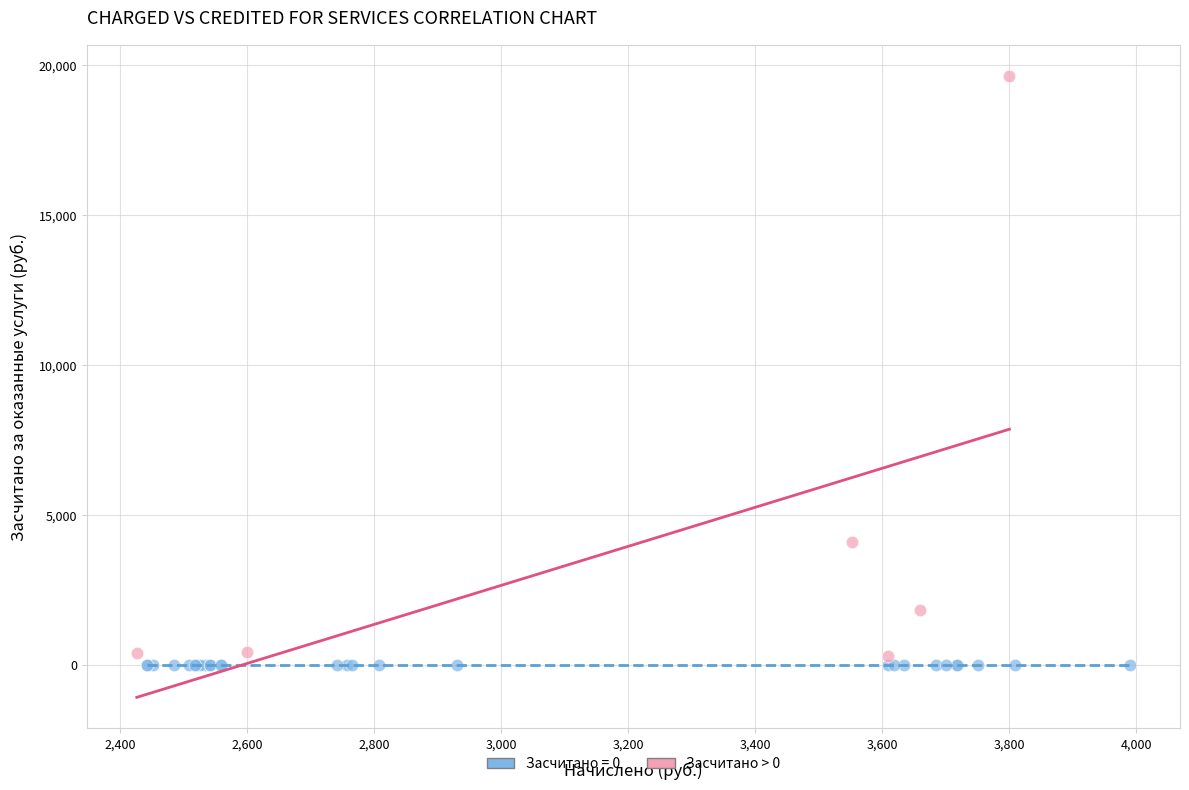

Which series reaches the maximum Y coordinate?

Засчитано > 0